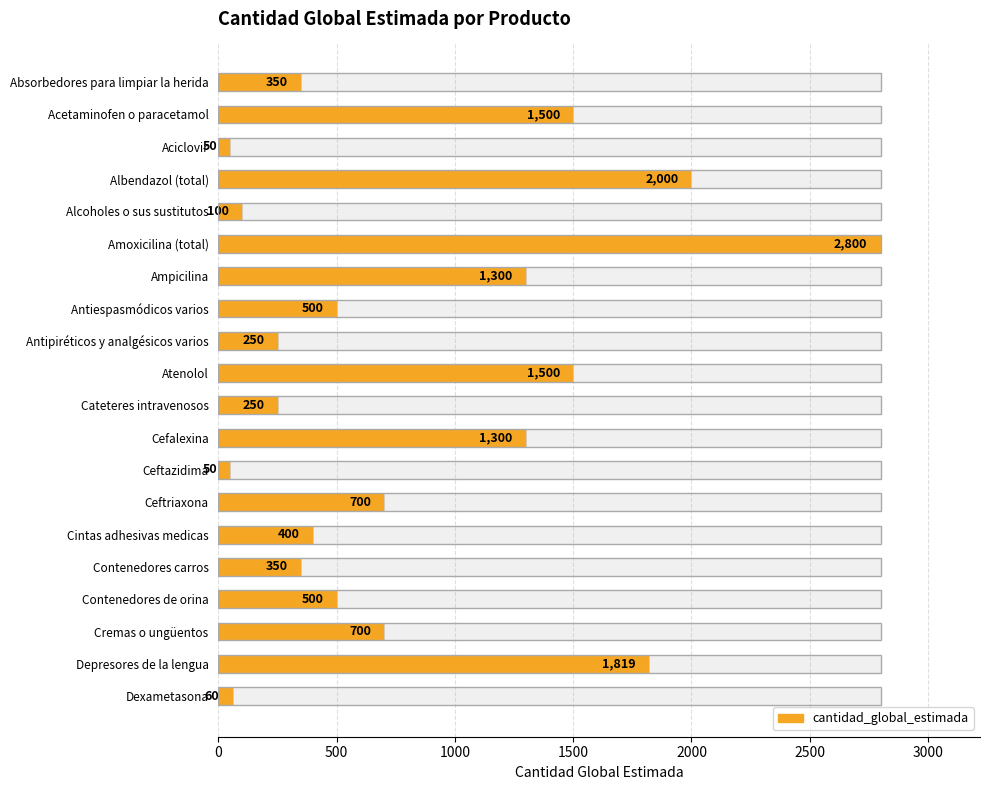

What is the difference between the maximum and second lowest values?

2750